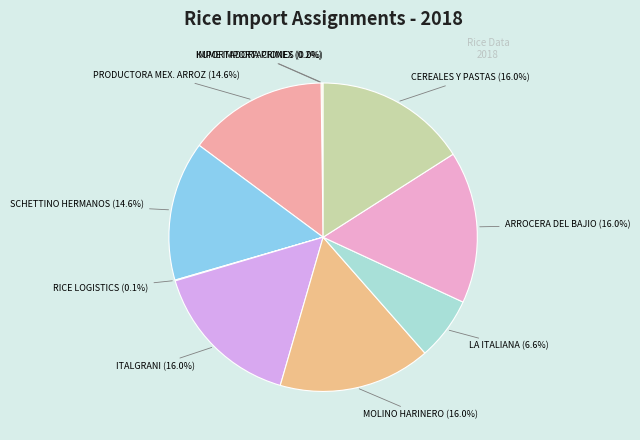

Is CEREALES Y PASTAS the majority of the pie?

No